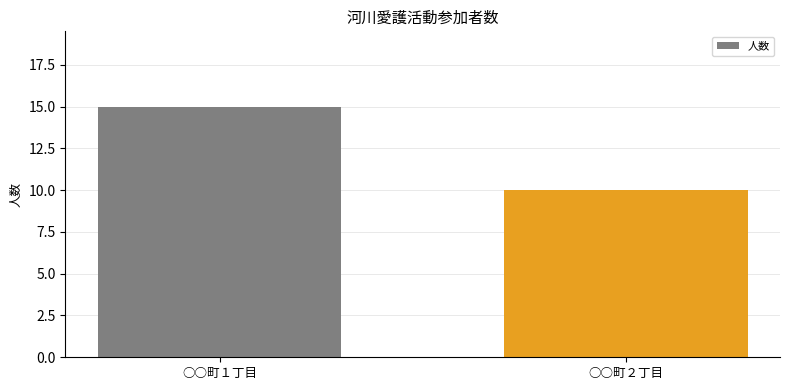

Count the values in the range 10 to 15.

2